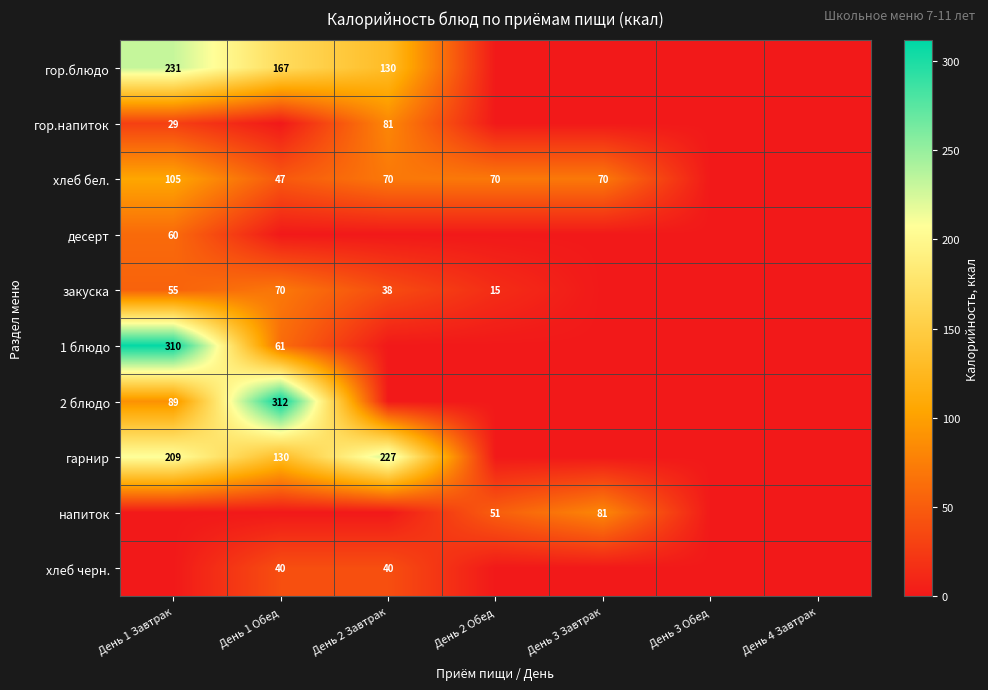

The value of гарнир at День 1 Завтрак is 209. True or false?

True